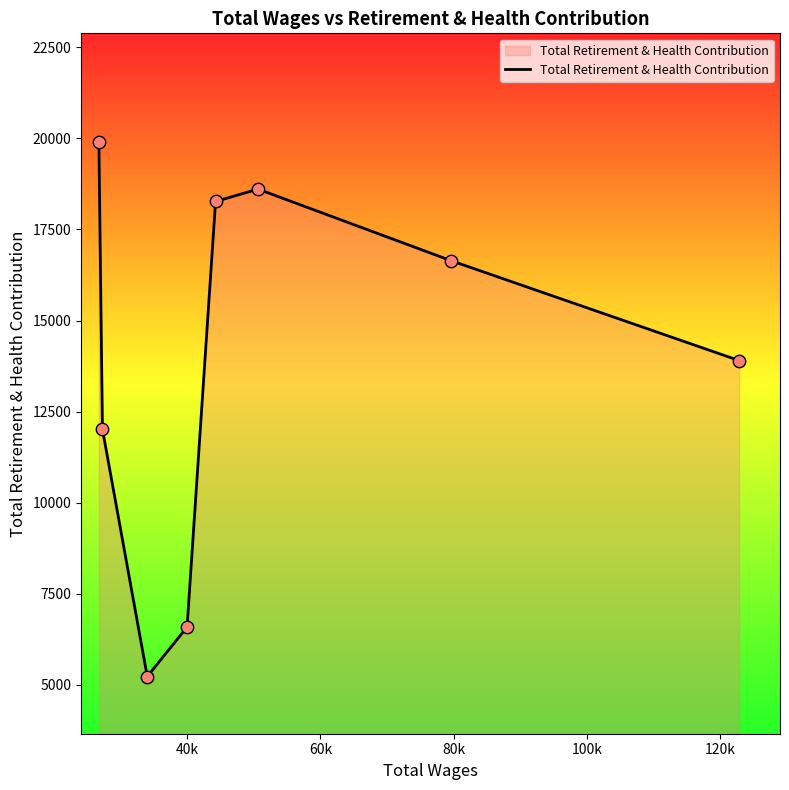

True or false: there are more than 1 points higher than both neighbors.

False